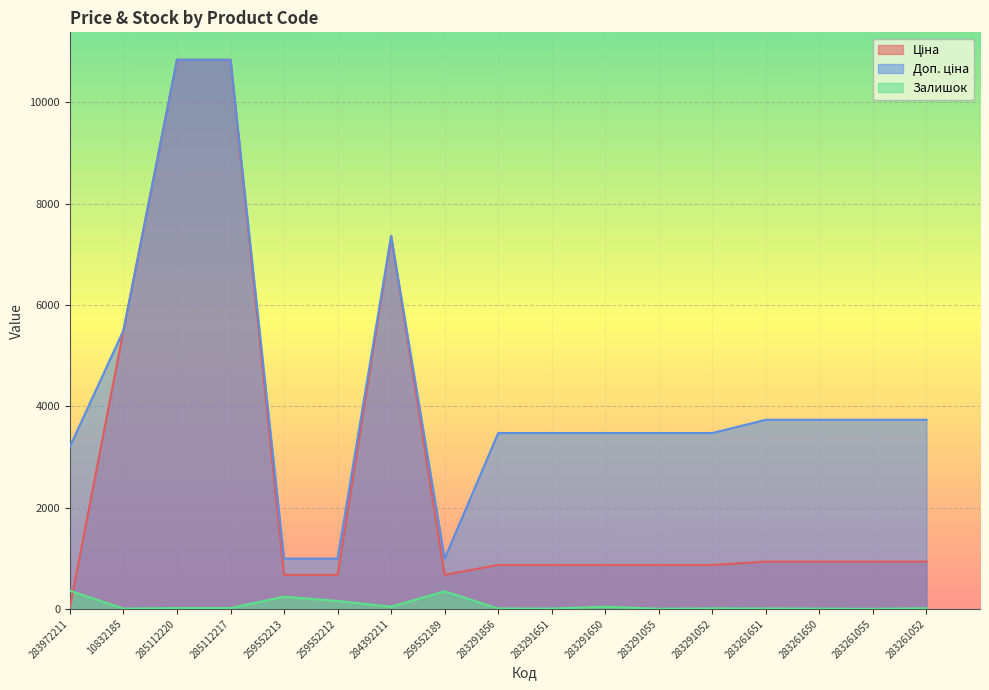

Reading right to left, list all the values displayed in this chart.

Ціна: 933.5	933.5	933.5	933.5	868.0	868.0	868.0	868.0	868.0	672.1	7360.2	672.1	672.1	10840.1	10840.1	5497.3	32.0
Доп. ціна: 3734.2	3734.2	3734.2	3734.2	3472.1	3472.1	3472.1	3472.1	3472.1	992.7	7360.2	992.7	992.7	10840.1	10840.1	5497.3	3205.0
Залишок: 13.0	2.0	6.0	9.0	11.0	3.0	43.0	7.0	9.0	348.0	45.0	157.0	242.0	17.0	17.0	7.0	360.0